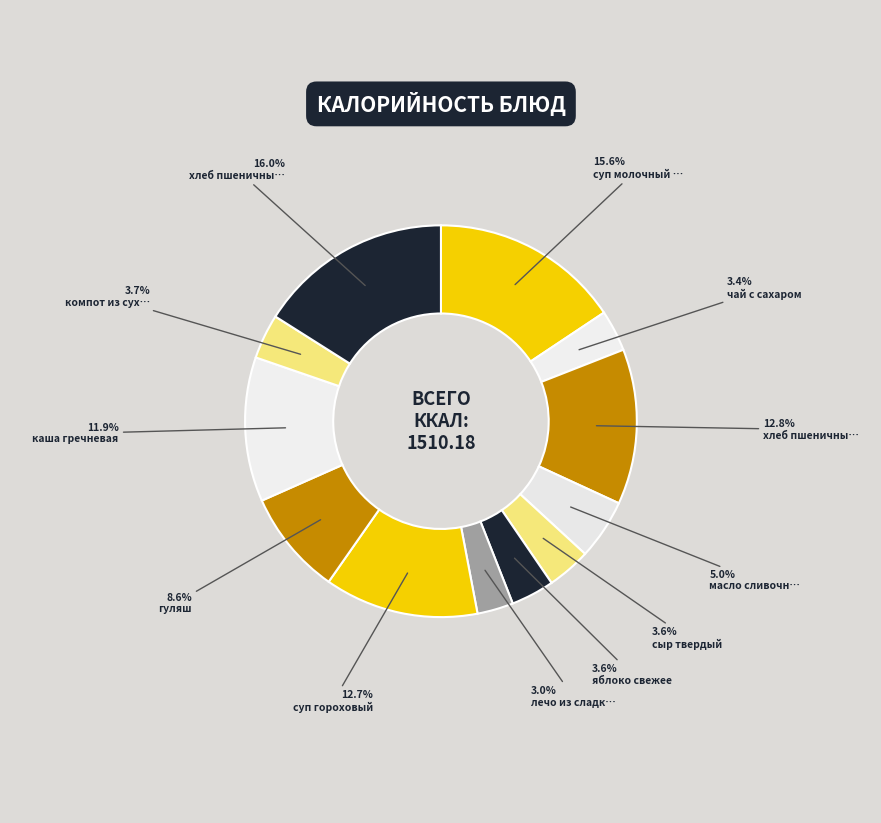

How many slices are in this pie chart?

12